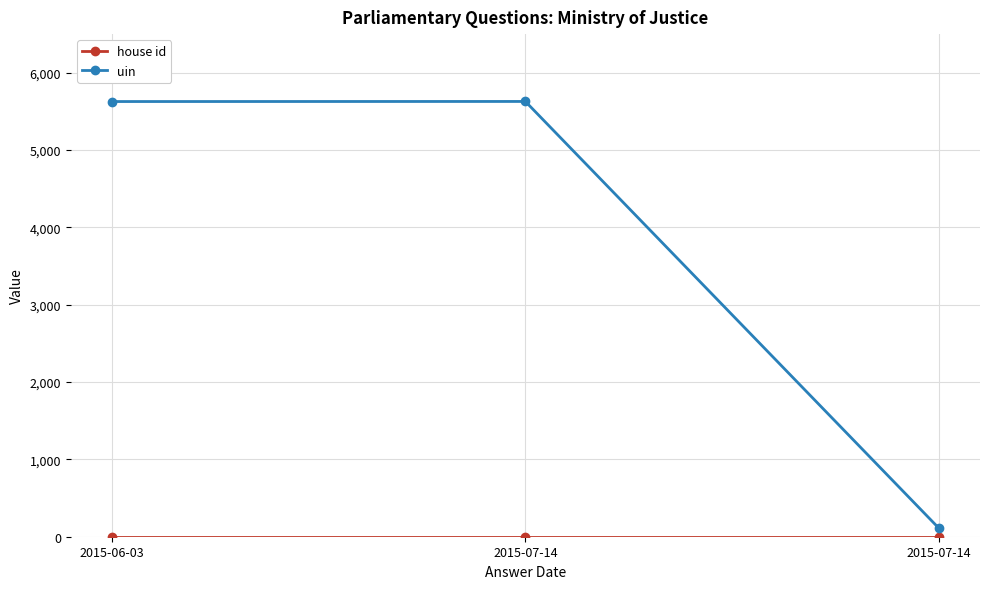

What is the difference between the maximum and minimum values in the uin series?

5516